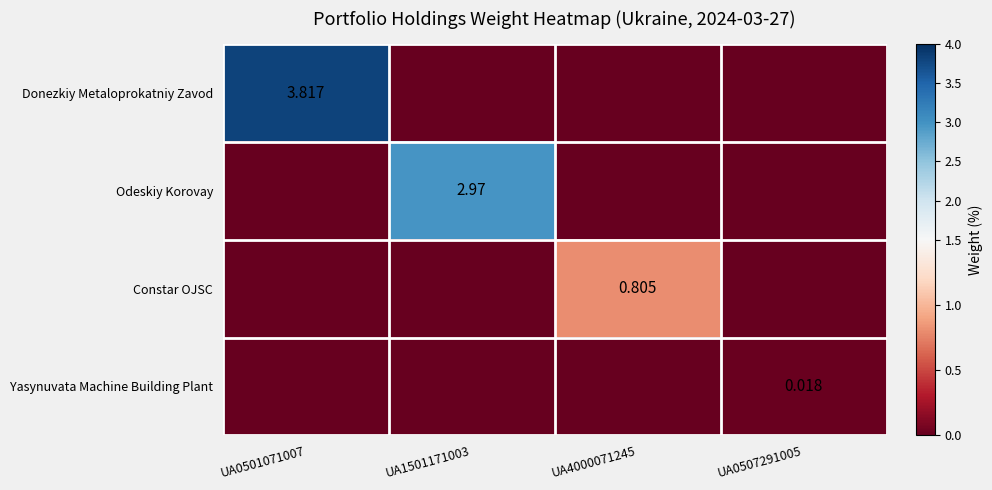

The Constar OJSC series shows 0.0 at UA0501071007. True or false?

True